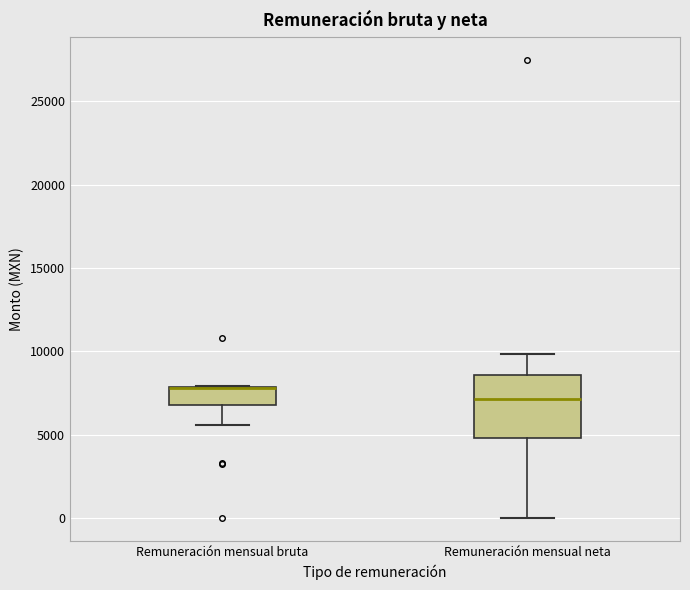

Reading left to right, transcribe this box plot: for each box, give where its median line is, the range the box spans, and where its two whiskers end, as read against the y-axis. The values are not printed on the chart, so give them approximately, as read against the axis.

Remuneración mensual bruta: median 8000 (drawn on the box's upper edge), box 7000 to 8000, whiskers 5500 to 8000
Remuneración mensual neta: median 7000, box 5000 to 8500, whiskers 0 to 10000